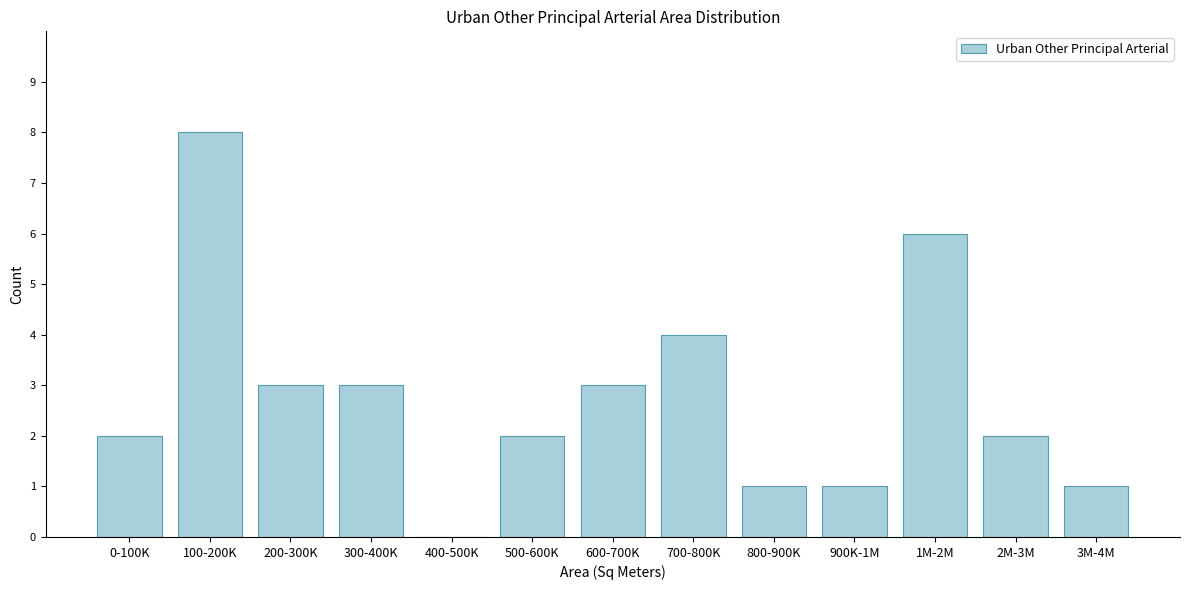

Reading left to right, extract all data points from this chart.

0-100K=2	100-200K=8	200-300K=3	300-400K=3	400-500K=0	500-600K=2	600-700K=3	700-800K=4	800-900K=1	900K-1M=1	1M-2M=6	2M-3M=2	3M-4M=1